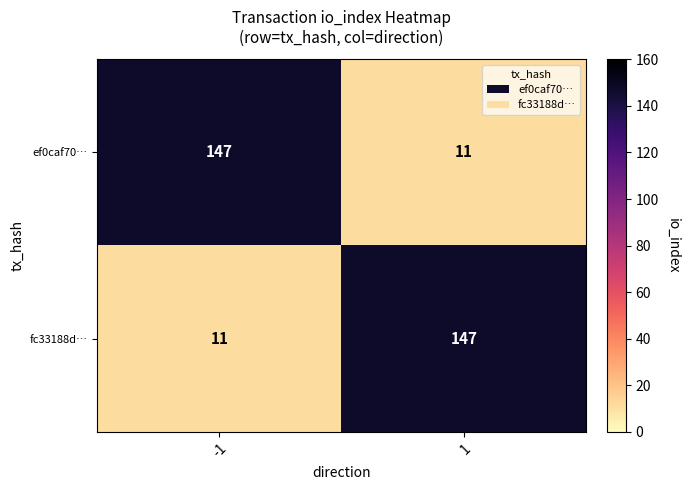

What is the total value across all series at 1?

158